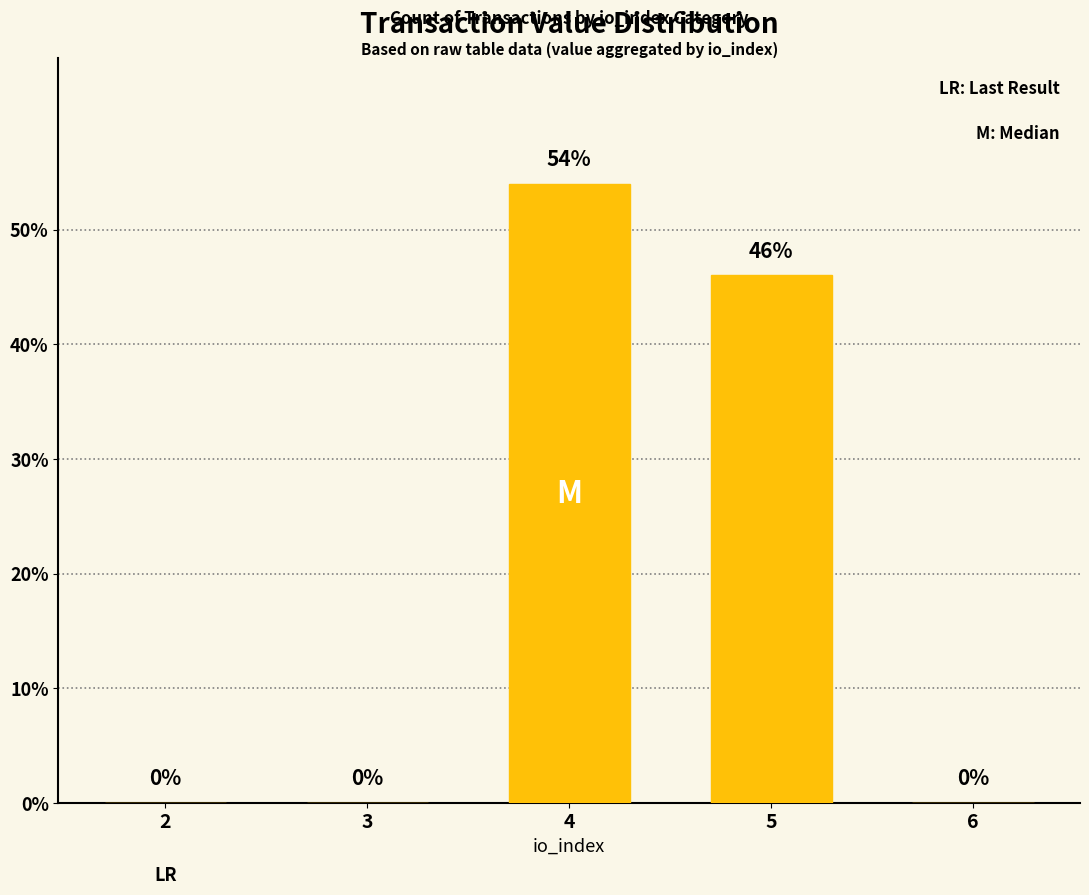

What is the maximum value shown in the chart?

54